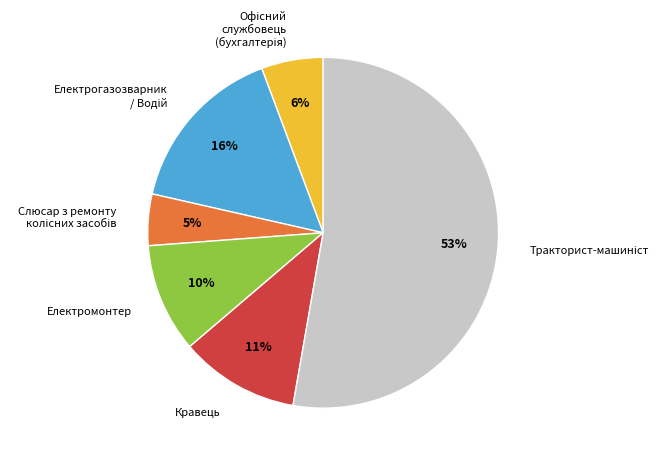

What is the ratio of the value at Електромонтер to the value at Кравець?

0.9